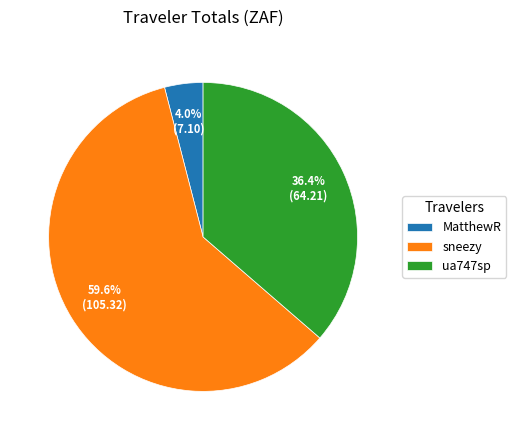

What is the smallest slice in the pie chart?

MatthewR